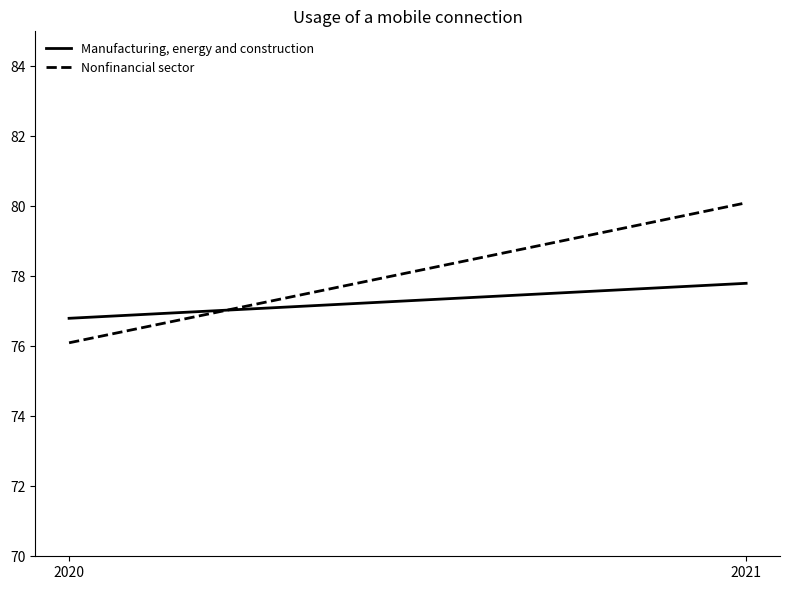

Rank the series by their maximum value, from highest to lowest.

Nonfinancial sector, Manufacturing, energy and construction